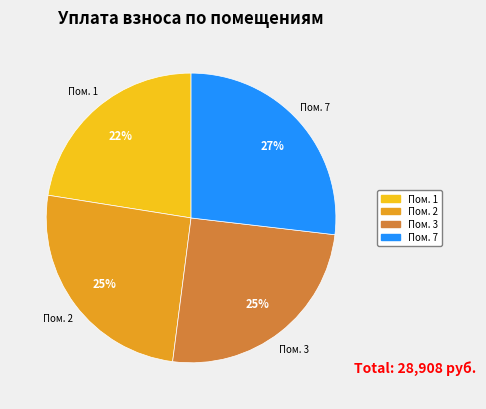

Is there a majority slice in this chart?

No